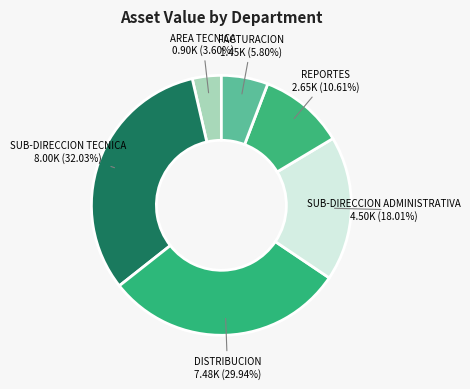

How many segments does this pie chart have?

6